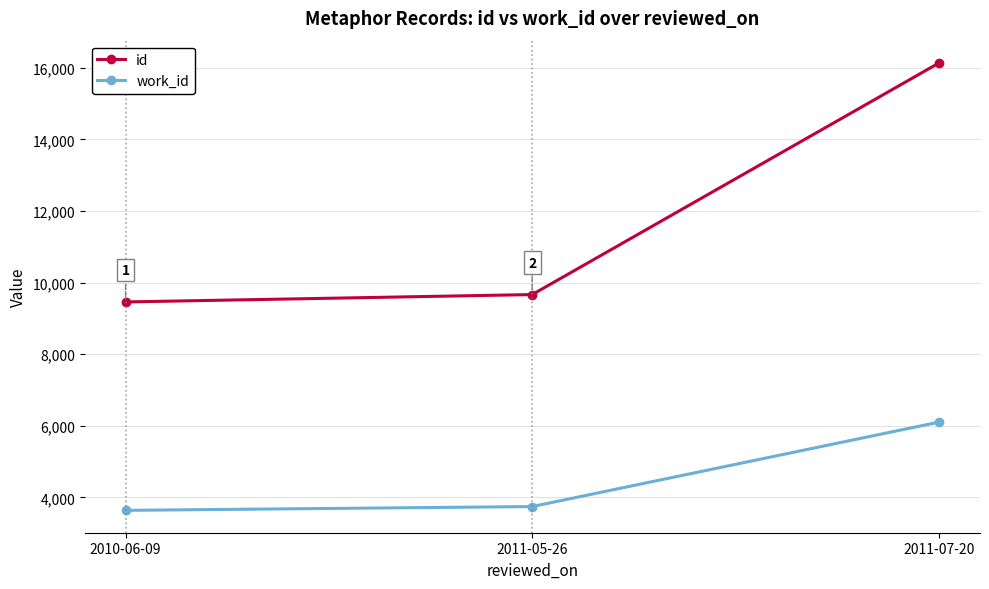

What is the label of the 1st point from the right?

2011-07-20